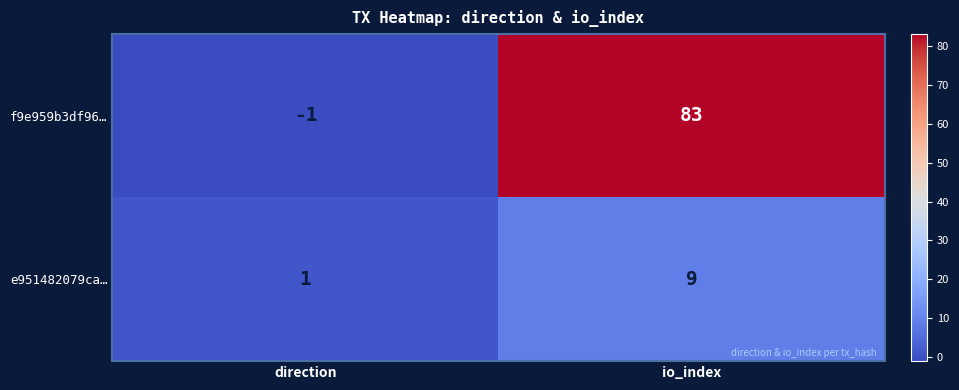

Reading right to left, what are all the values shown in this chart?

f9e959b3df96…: io_index=83	direction=-1
e951482079ca…: io_index=9	direction=1